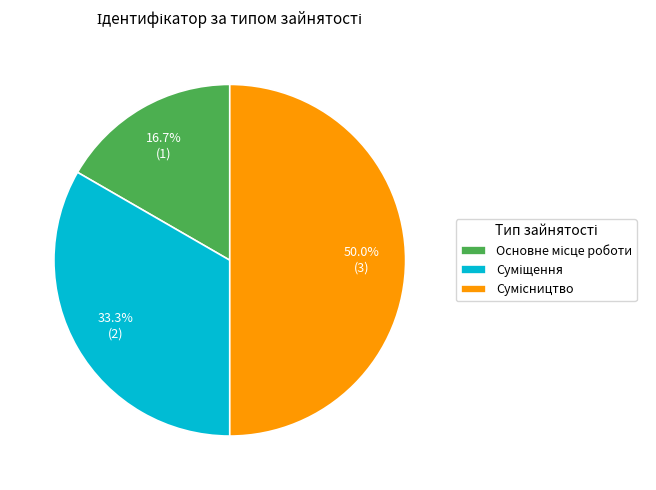

Is the sum of Основне місце роботи and Сумісництво greater than half?

Yes